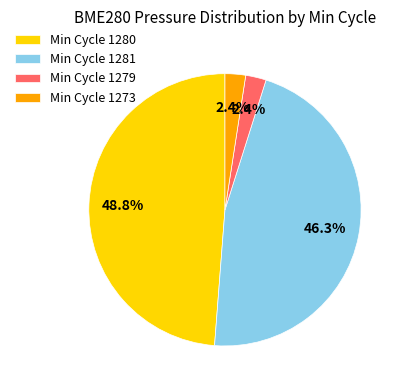

Does Min Cycle 1273 account for over 50% of the chart?

No